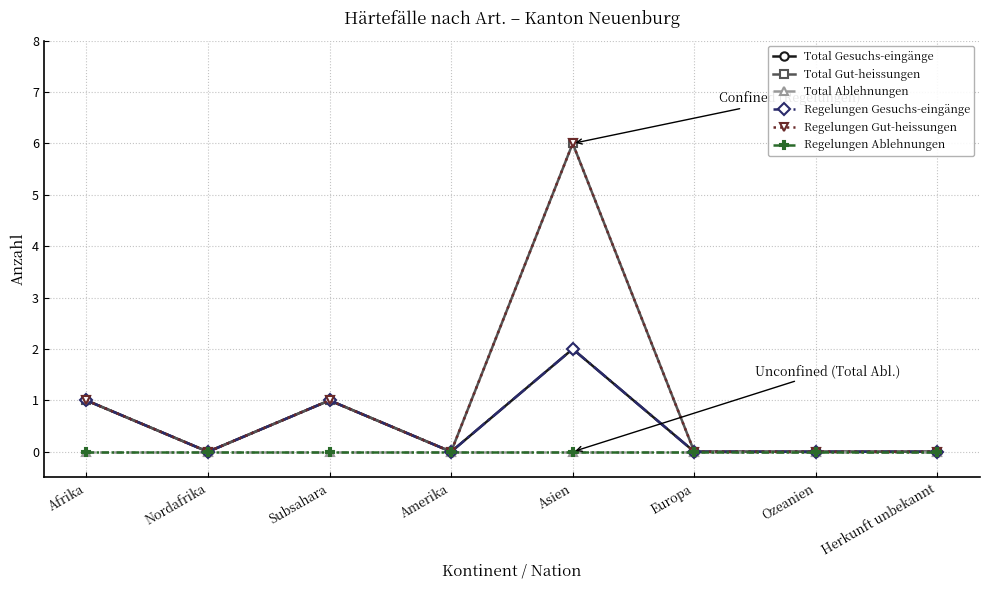

Count the Regelungen Gesuchs-eingänge values in the range 0 to 1.

7